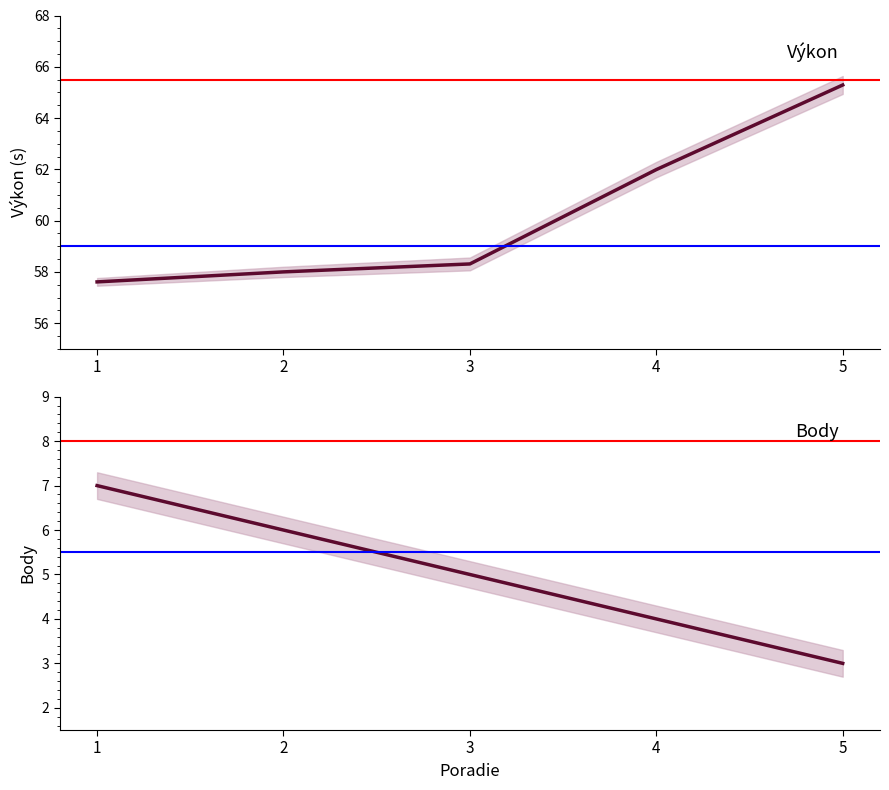

List the series in order of their peak value, highest first.

Výkon, Body